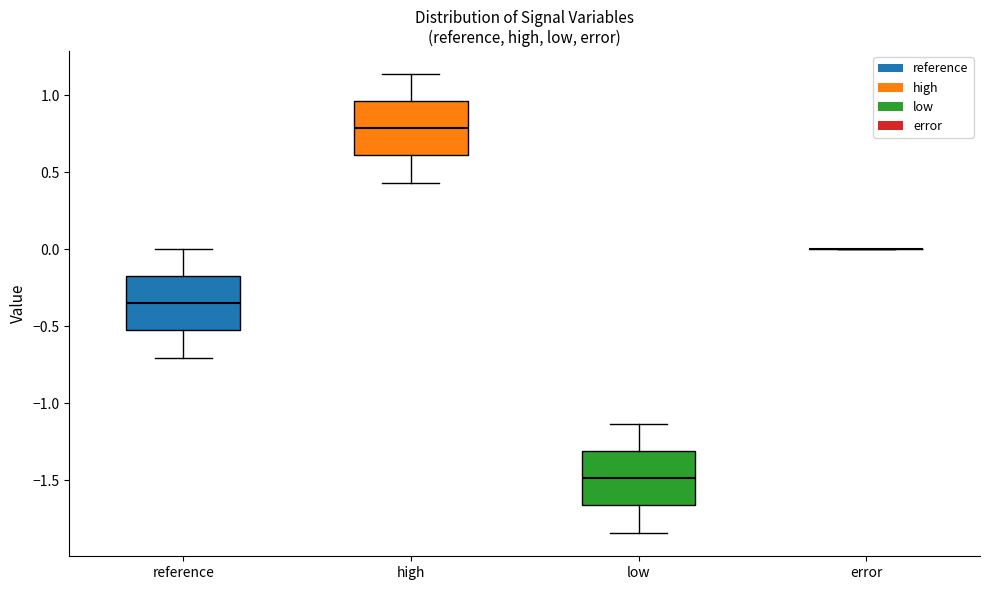

Where is the upper edge of the box for low on the y-axis? The values are not printed on the chart, so give them approximately, as read against the axis.

-1.30